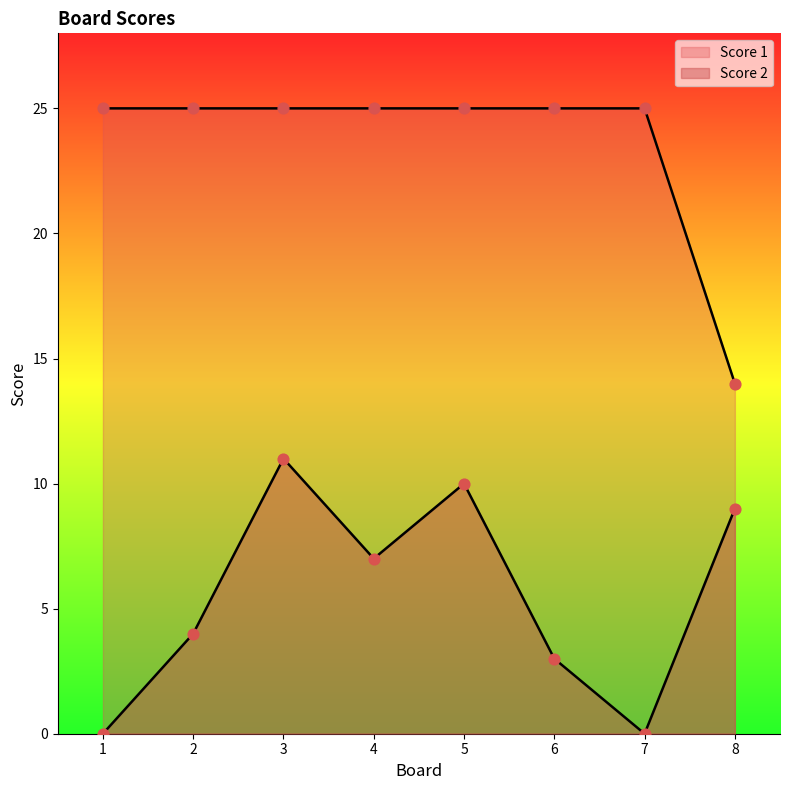

Which series has the largest total across all categories?

Score 1